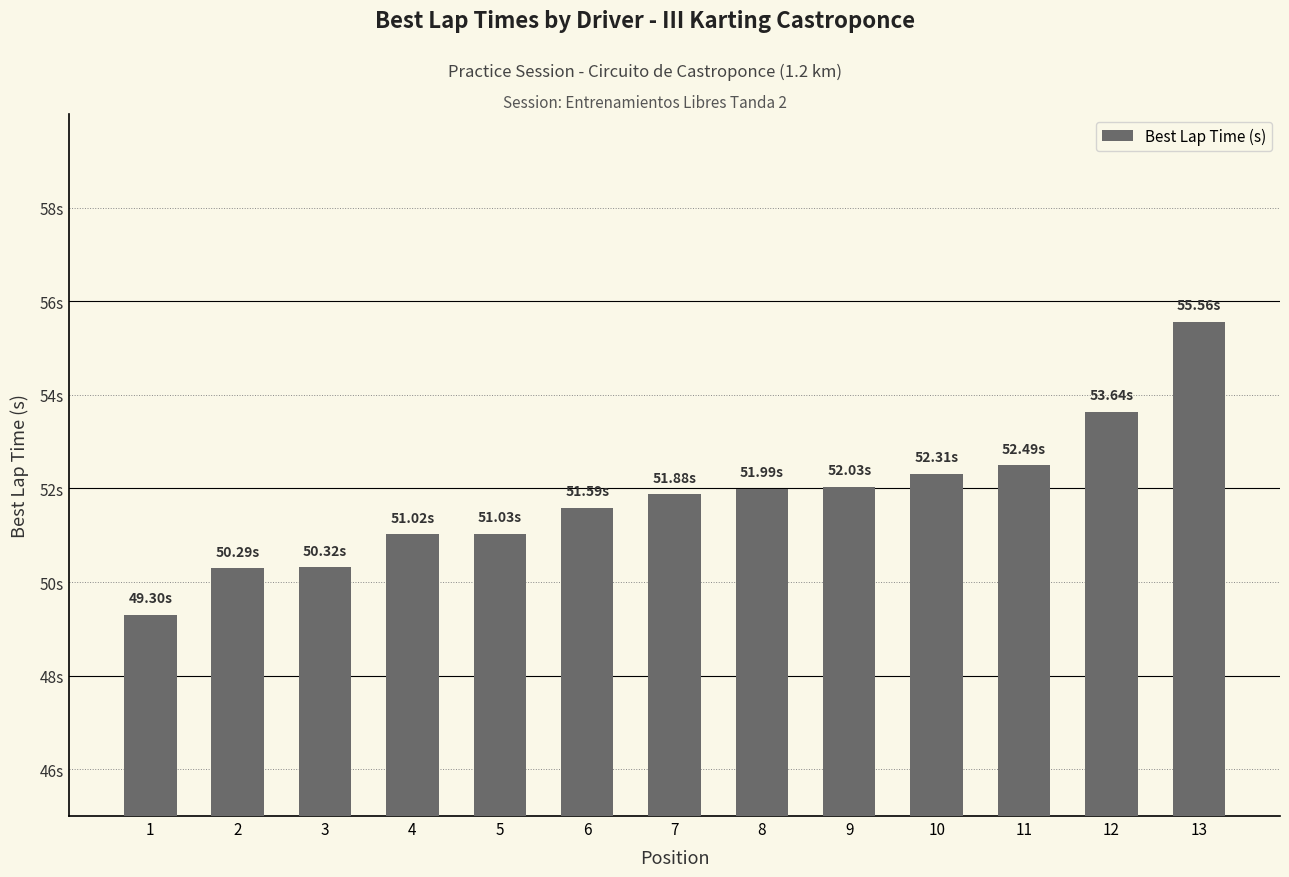

Does the chart contain any negative values?

No